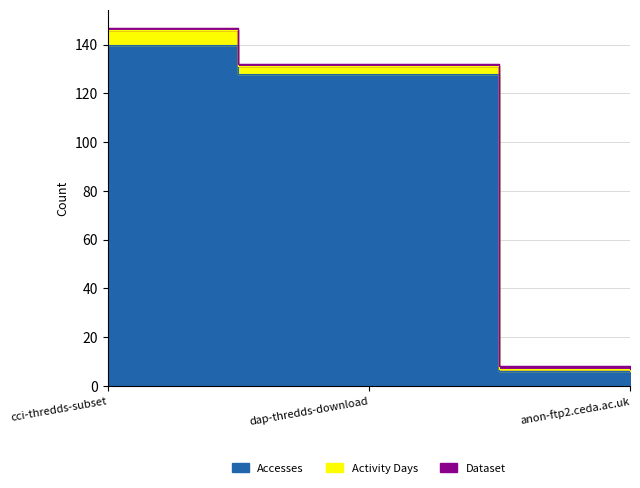

What is the minimum value for Activity Days?

1